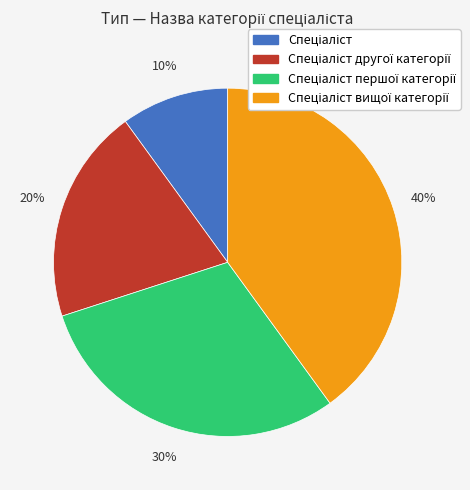

Does any single category account for the majority?

No